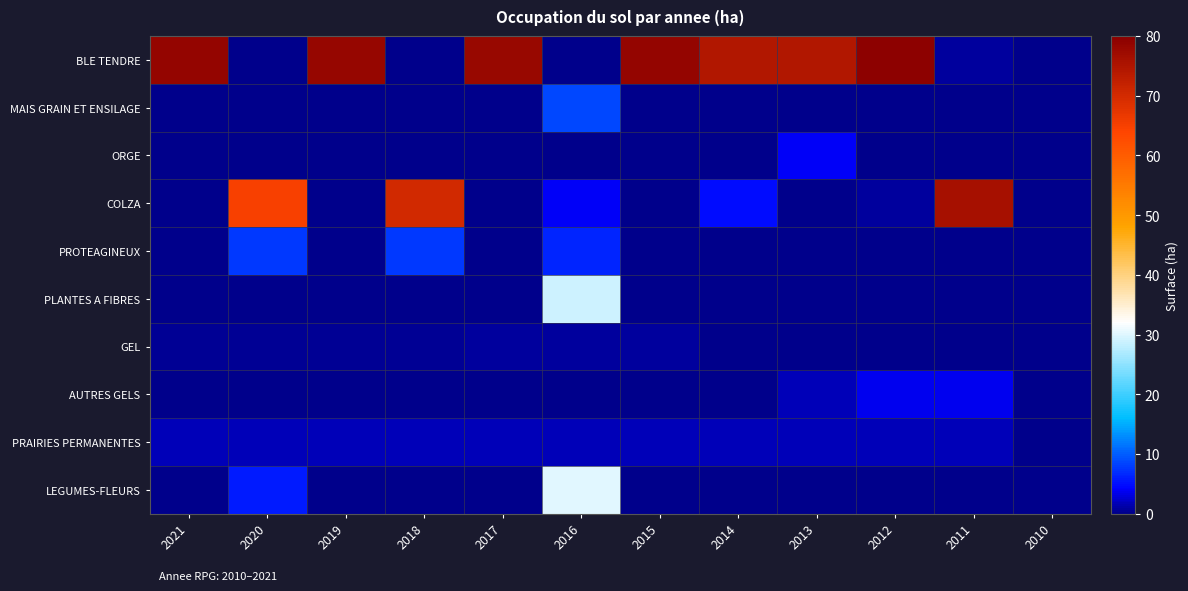

At which category is the sum across all series the highest?

2012